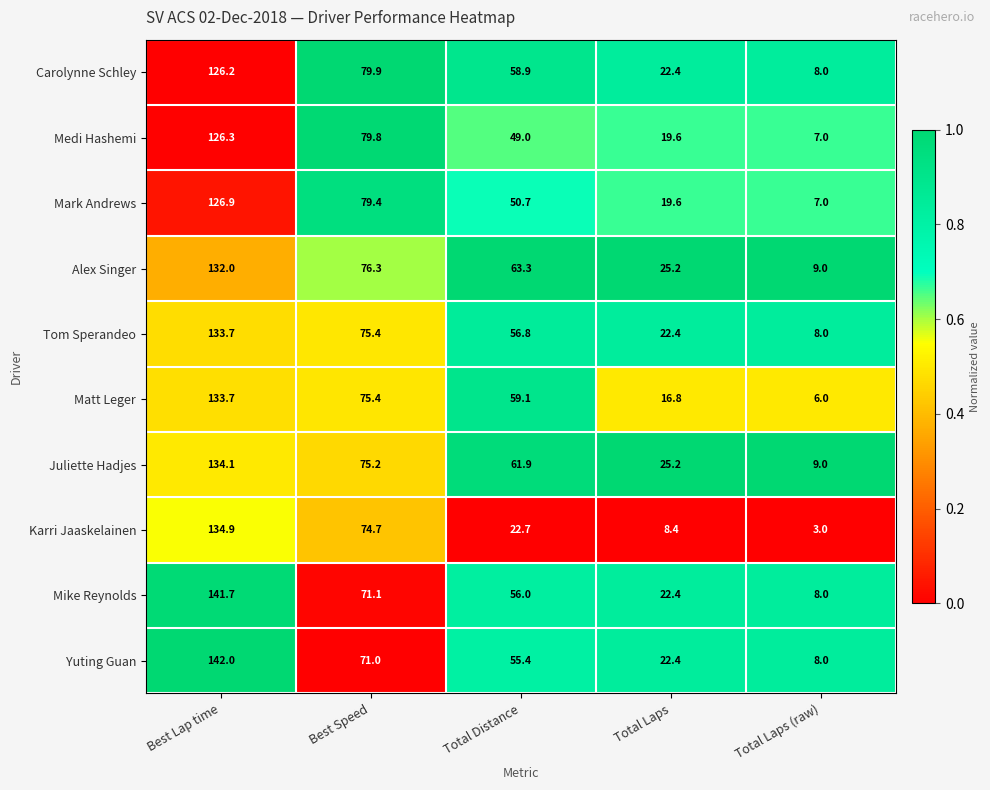

At Total Distance, list the series in order from smallest to largest.

Karri Jaaskelainen, Medi Hashemi, Mark Andrews, Yuting Guan, Mike Reynolds, Tom Sperandeo, Carolynne Schley, Matt Leger, Juliette Hadjes, Alex Singer